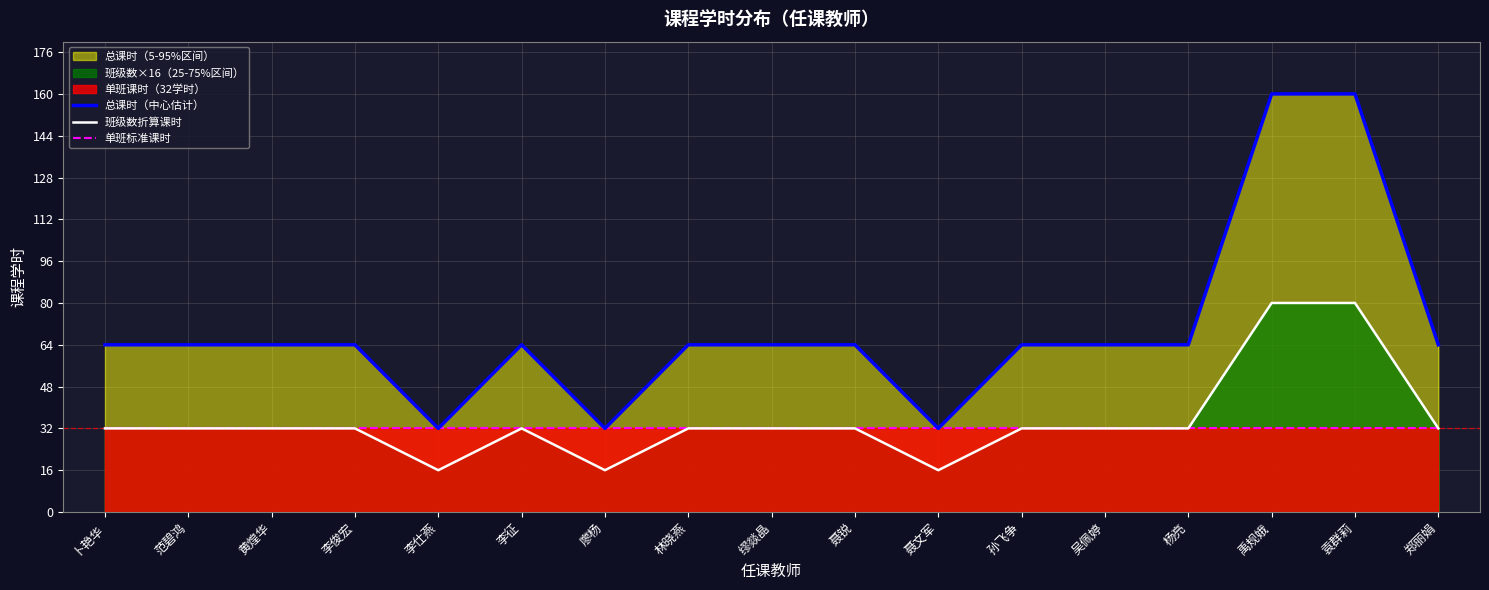

What is the difference between the highest and lowest values at 袁群莉?

128